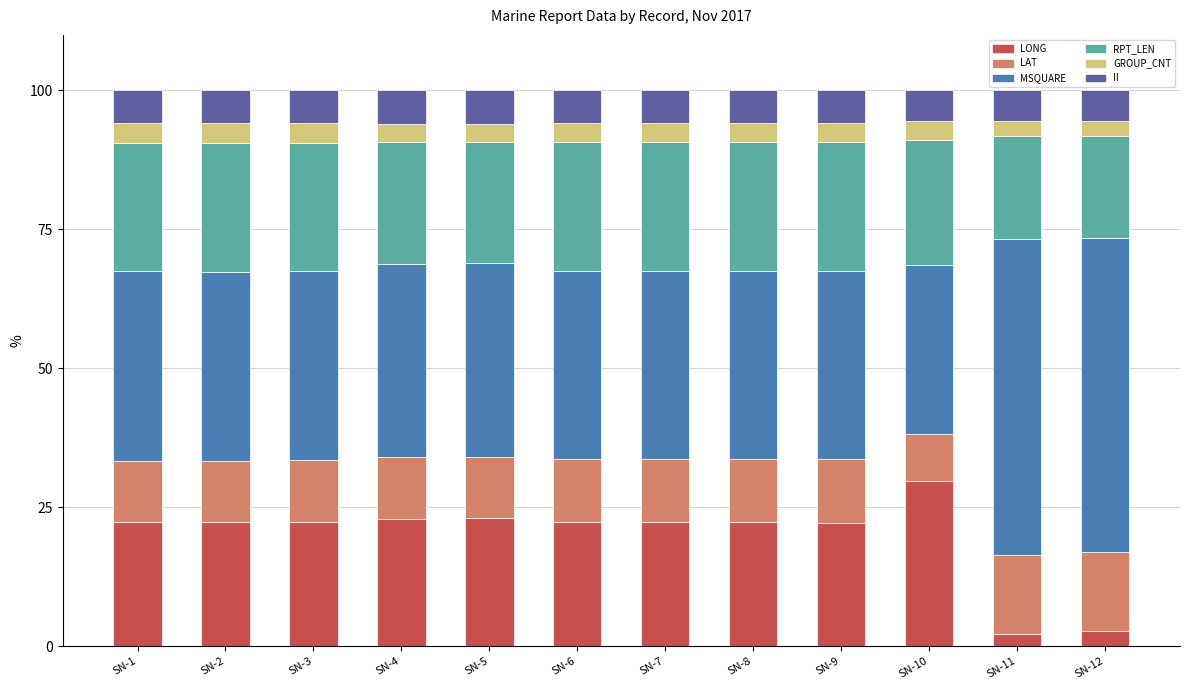

What is the maximum value for LONG?

29.8